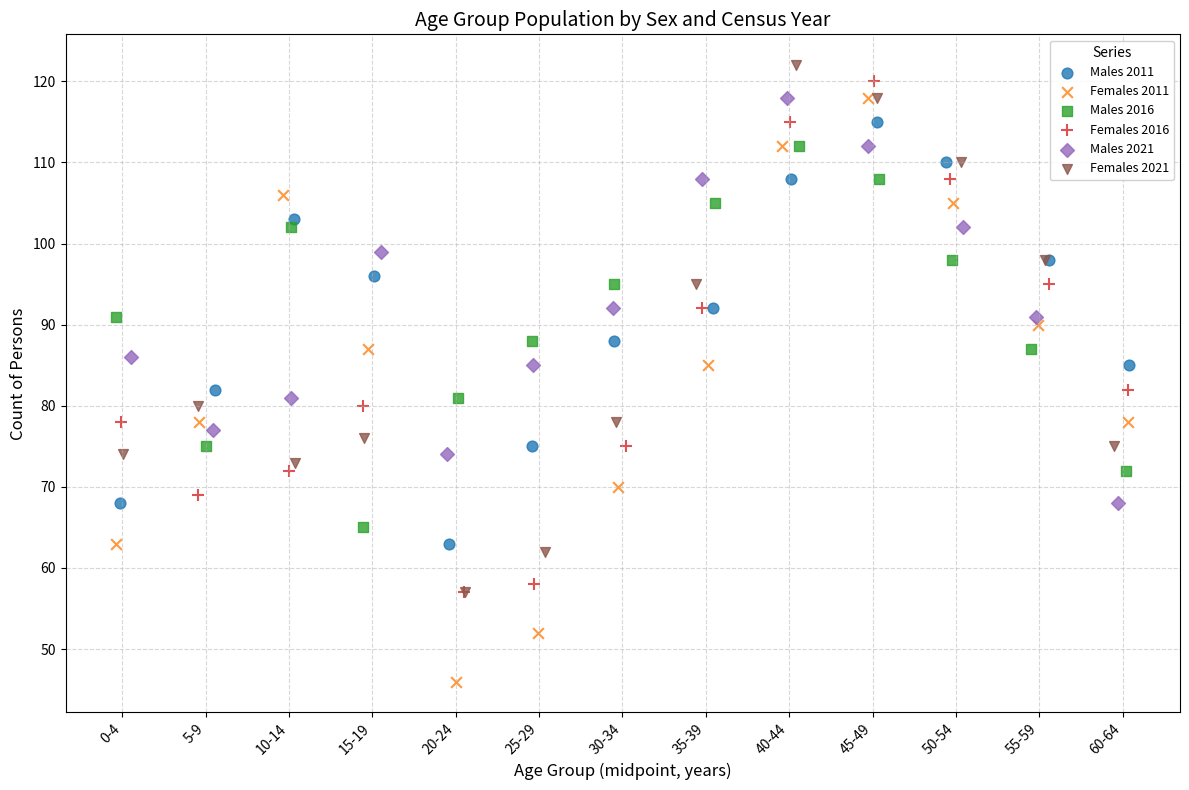

Which series contains the highest Y value?

Females 2021